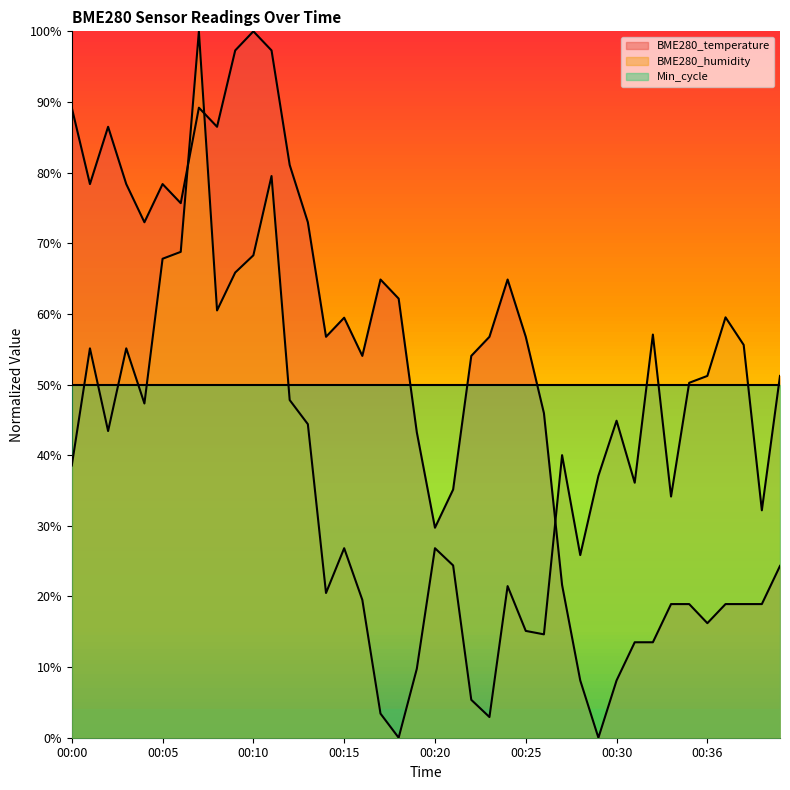

At which label does BME280_humidity reach its minimum?

00:18